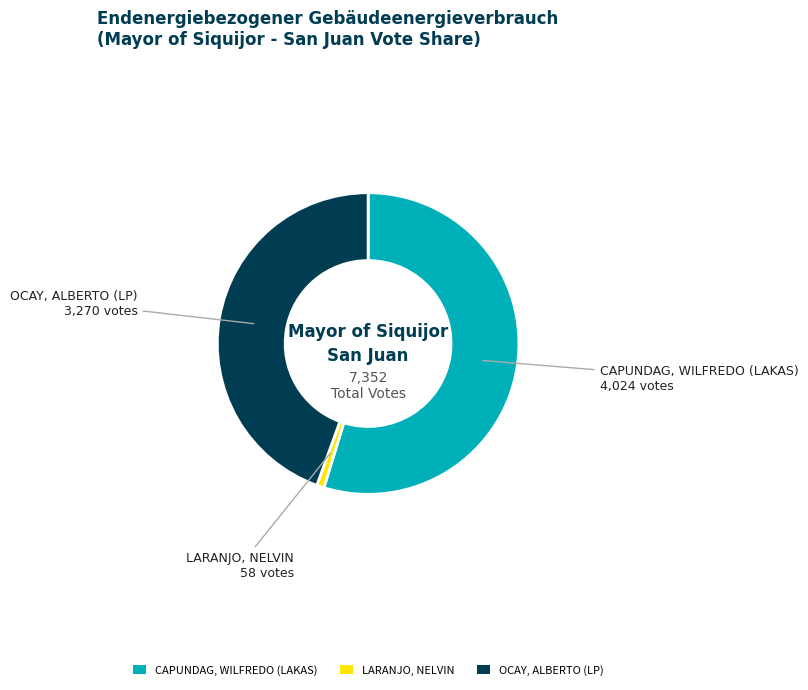

What is the smallest slice in the pie chart?

LARANJO, NELVIN